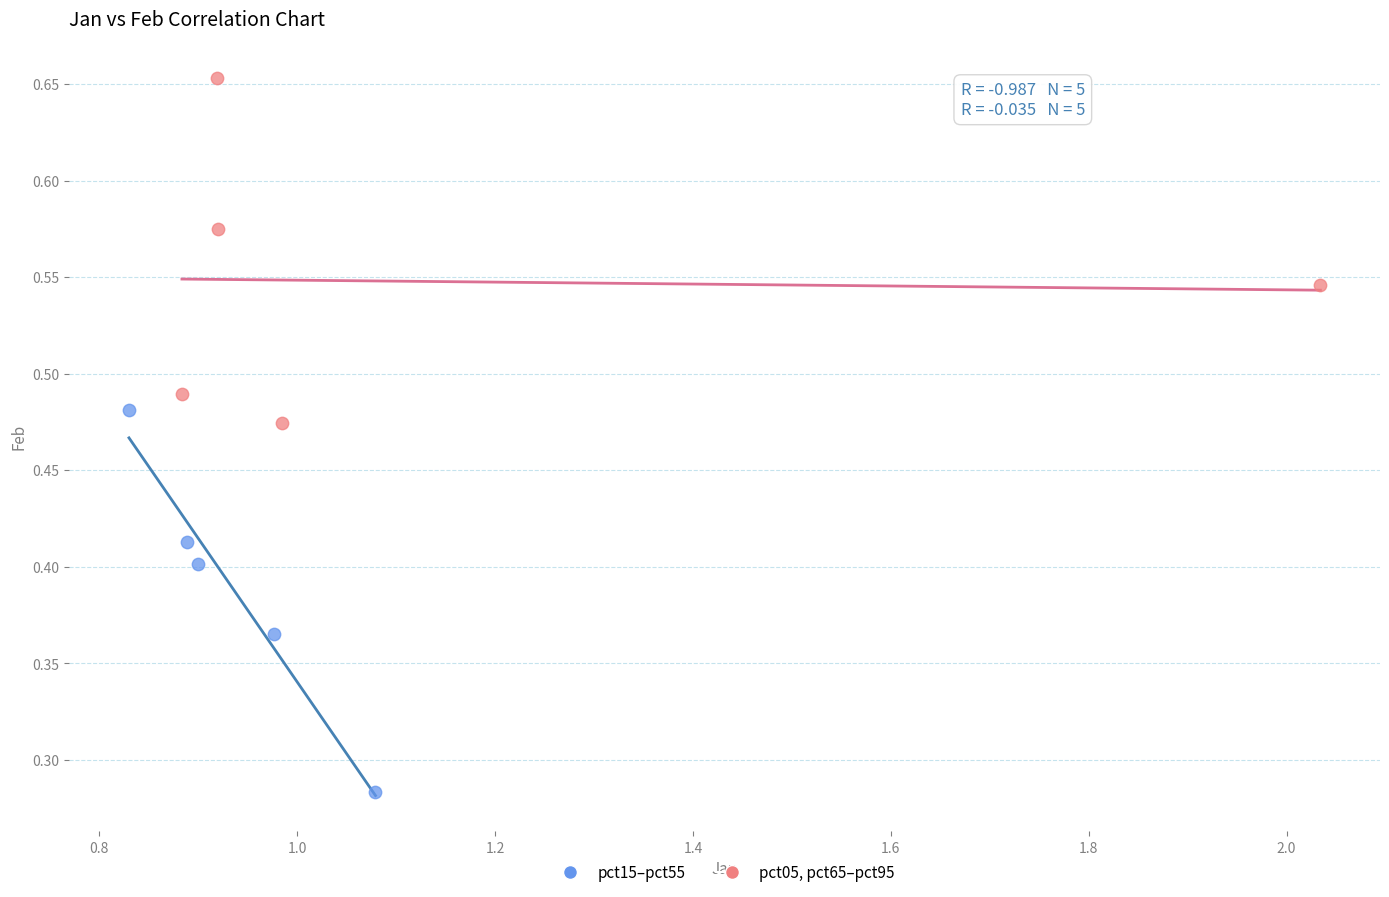

Which series contains the highest Y value?

pct05, pct65–pct95